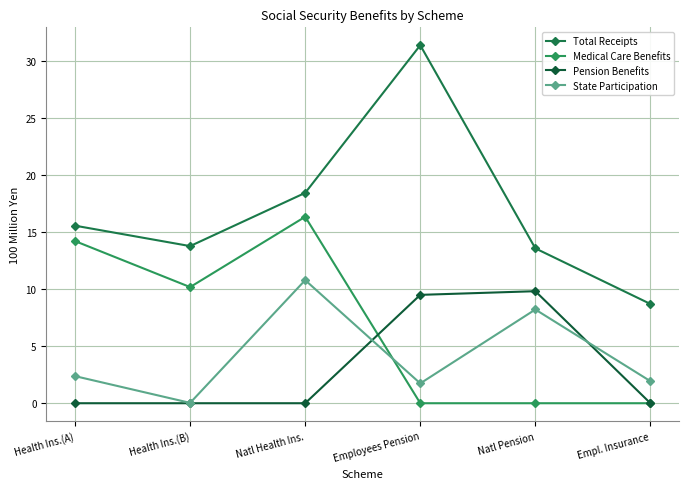

At which label does State Participation reach its minimum?

Health Ins.(B)